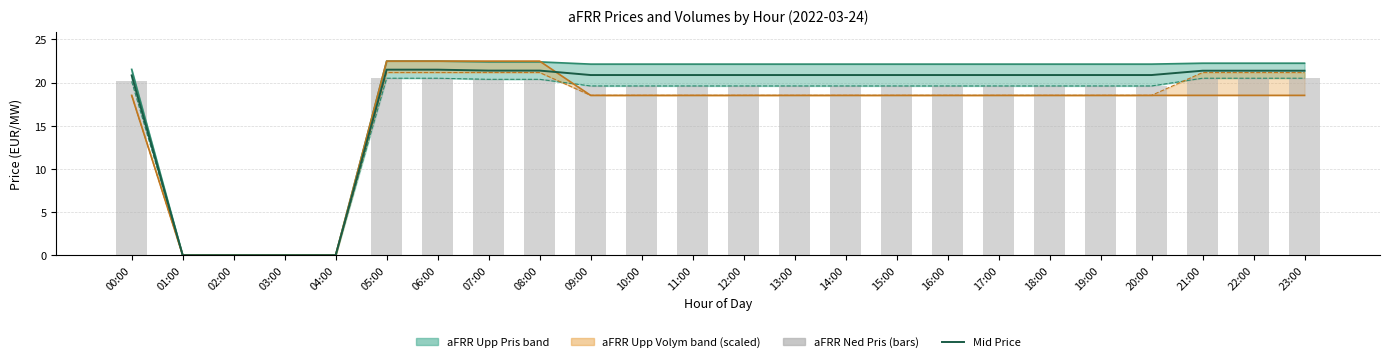

Reading right to left, list all the values displayed in this chart.

Mid Price: 23:00=21.4	22:00=21.4	21:00=21.4	20:00=20.9	19:00=20.9	18:00=20.9	17:00=20.9	16:00=20.9	15:00=20.9	14:00=20.9	13:00=20.9	12:00=20.9	11:00=20.9	10:00=20.9	09:00=20.9	08:00=21.4	07:00=21.4	06:00=21.5	05:00=21.5	04:00=0.0	03:00=0.0	02:00=0.0	01:00=0.0	00:00=20.8
aFRR Ned Pris (EUR/MW): 23:00=20.5	22:00=20.5	21:00=20.5	20:00=19.6	19:00=19.6	18:00=19.6	17:00=19.6	16:00=19.6	15:00=19.6	14:00=19.6	13:00=19.6	12:00=19.6	11:00=19.6	10:00=19.6	09:00=19.6	08:00=20.4	07:00=20.4	06:00=20.5	05:00=20.5	04:00=0.0	03:00=0.0	02:00=0.0	01:00=0.0	00:00=20.1